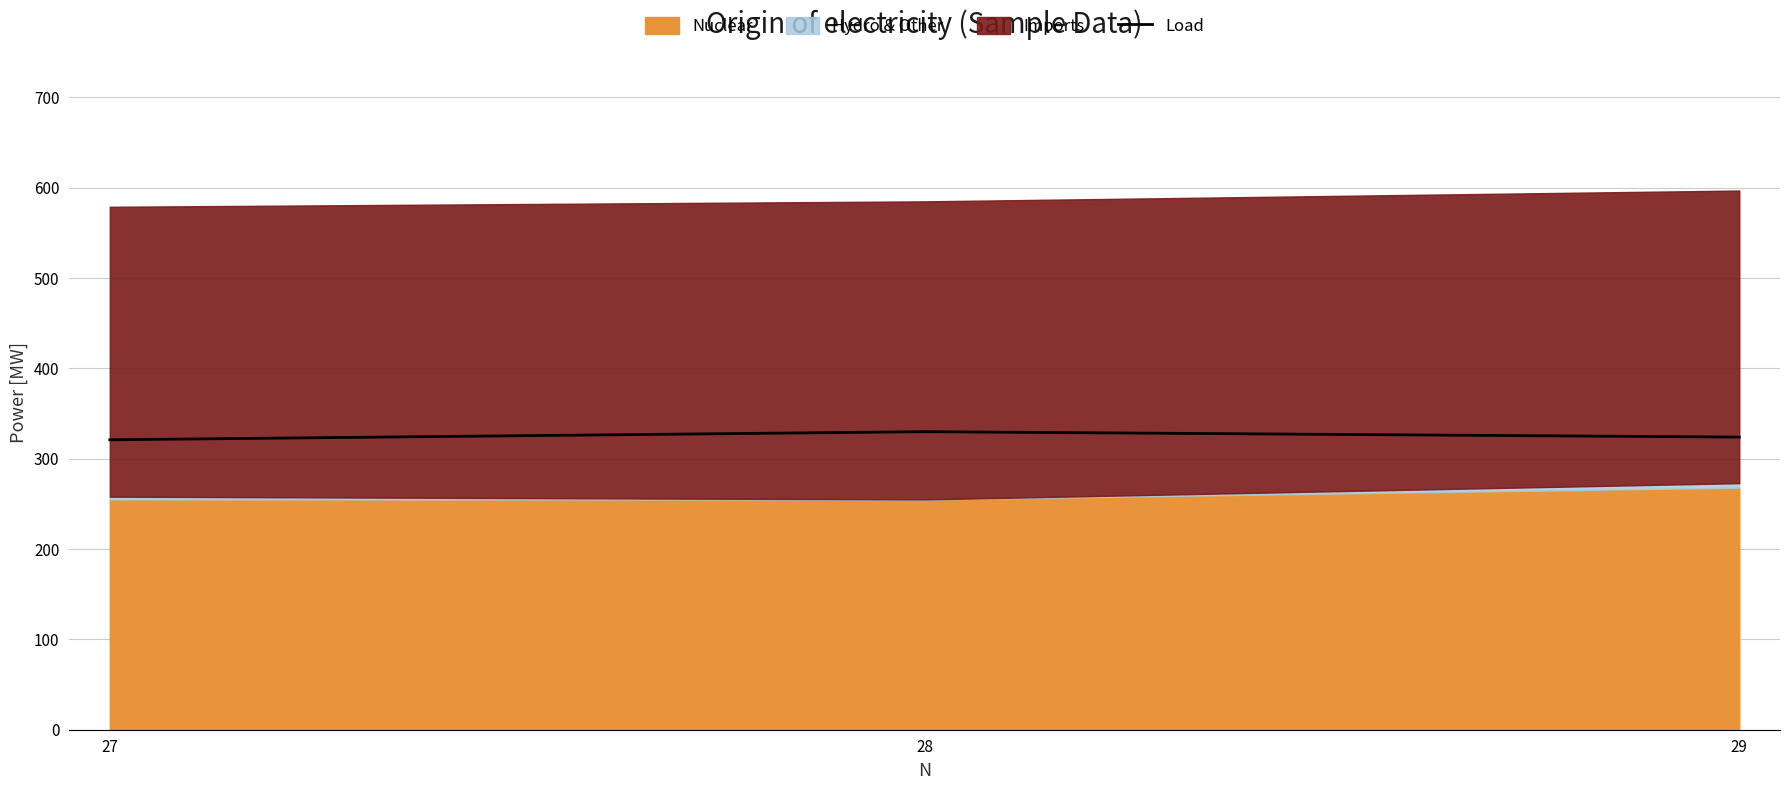

How many lines are shown in the chart?

1